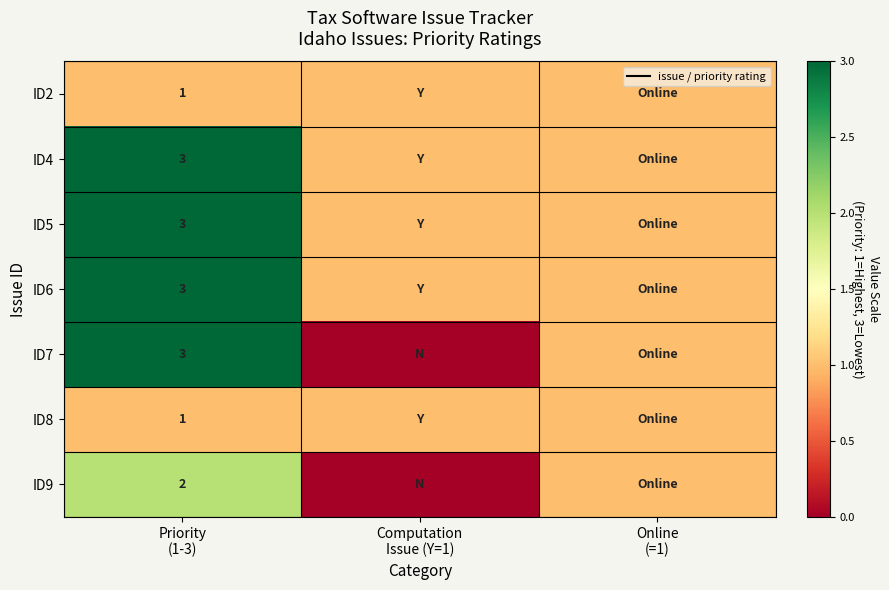

Is the value of ID4 at Computation Issue (Y=1) greater than the value of ID7 at Computation Issue (Y=1)?

Yes